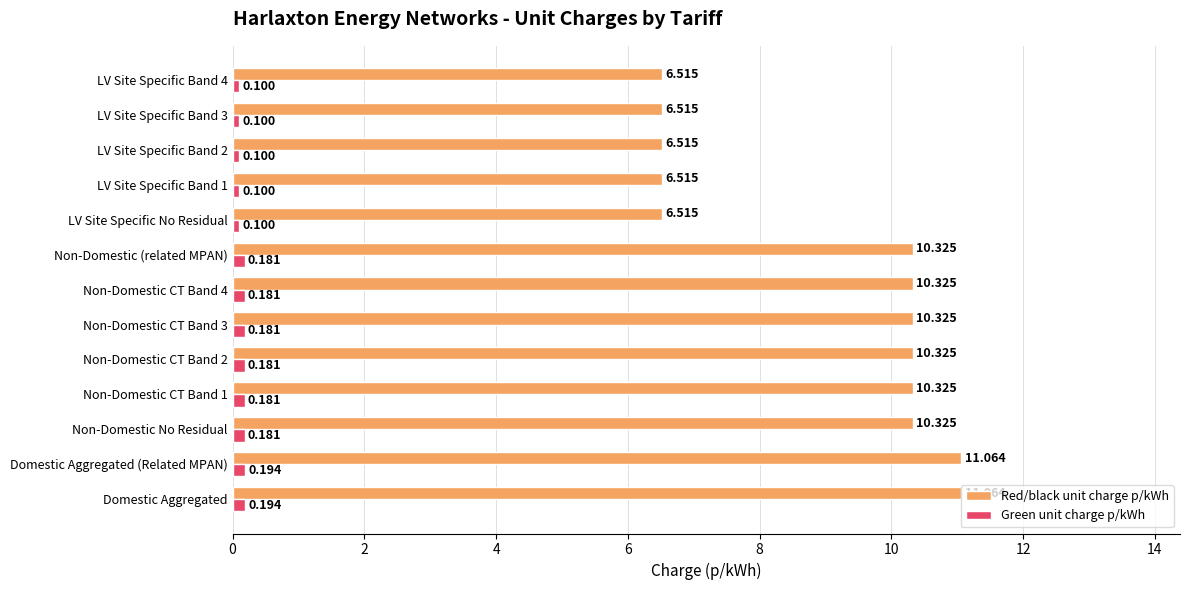

Is the value of Red/black unit charge p/kWh at Domestic Aggregated greater than the value of Green unit charge p/kWh at LV Site Specific Band 4?

Yes